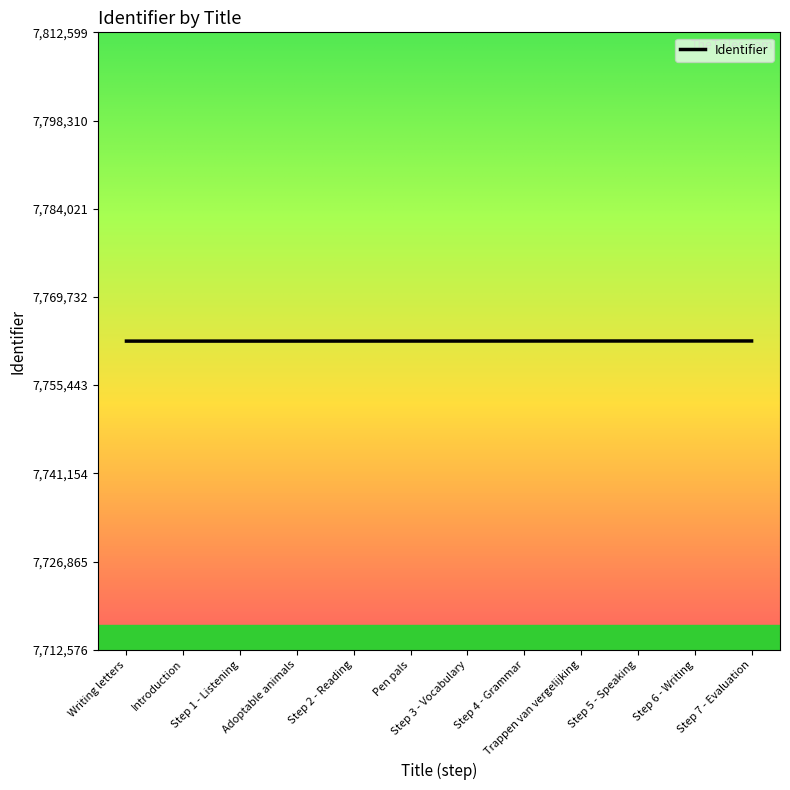

How many distinct data groups are displayed?

1